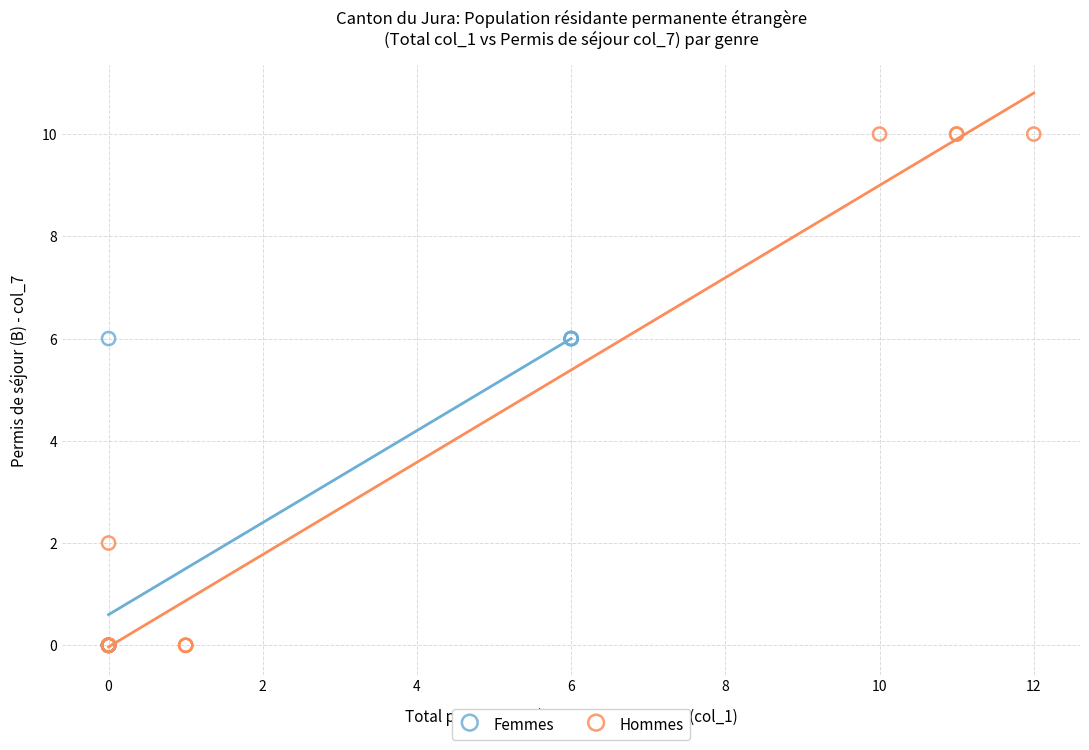

Which series contains the highest Y value?

Hommes